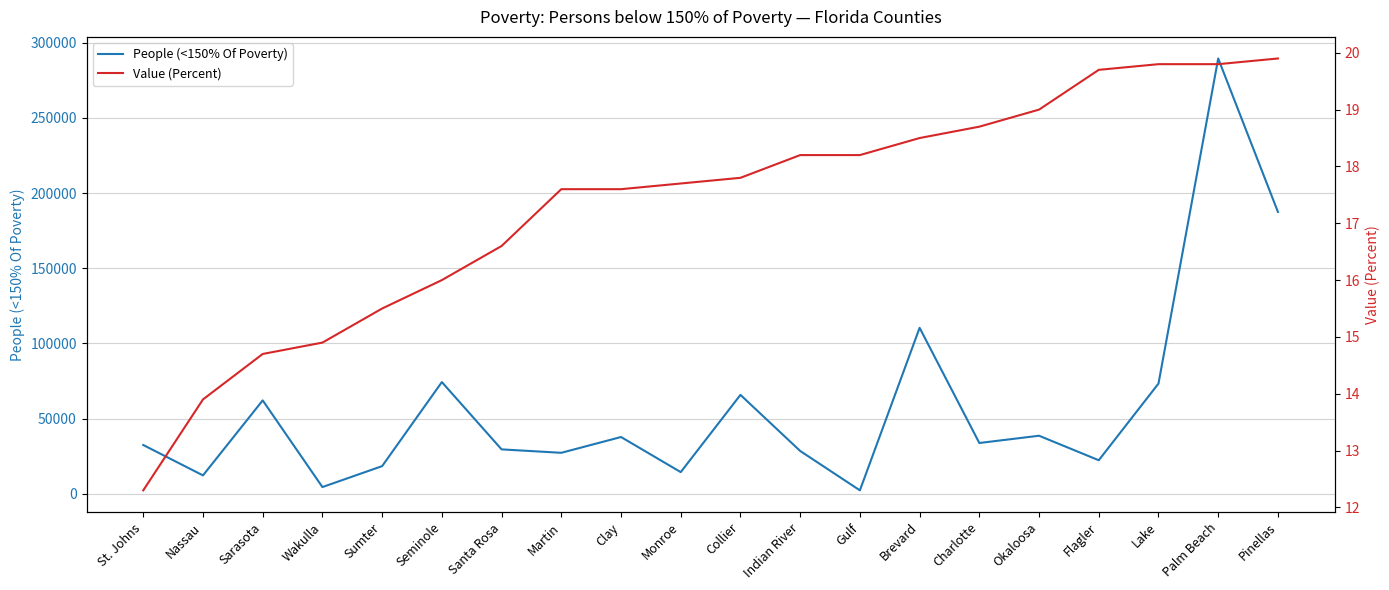

The value of People (<150% Of Poverty) at Brevard is 110378.0. True or false?

True